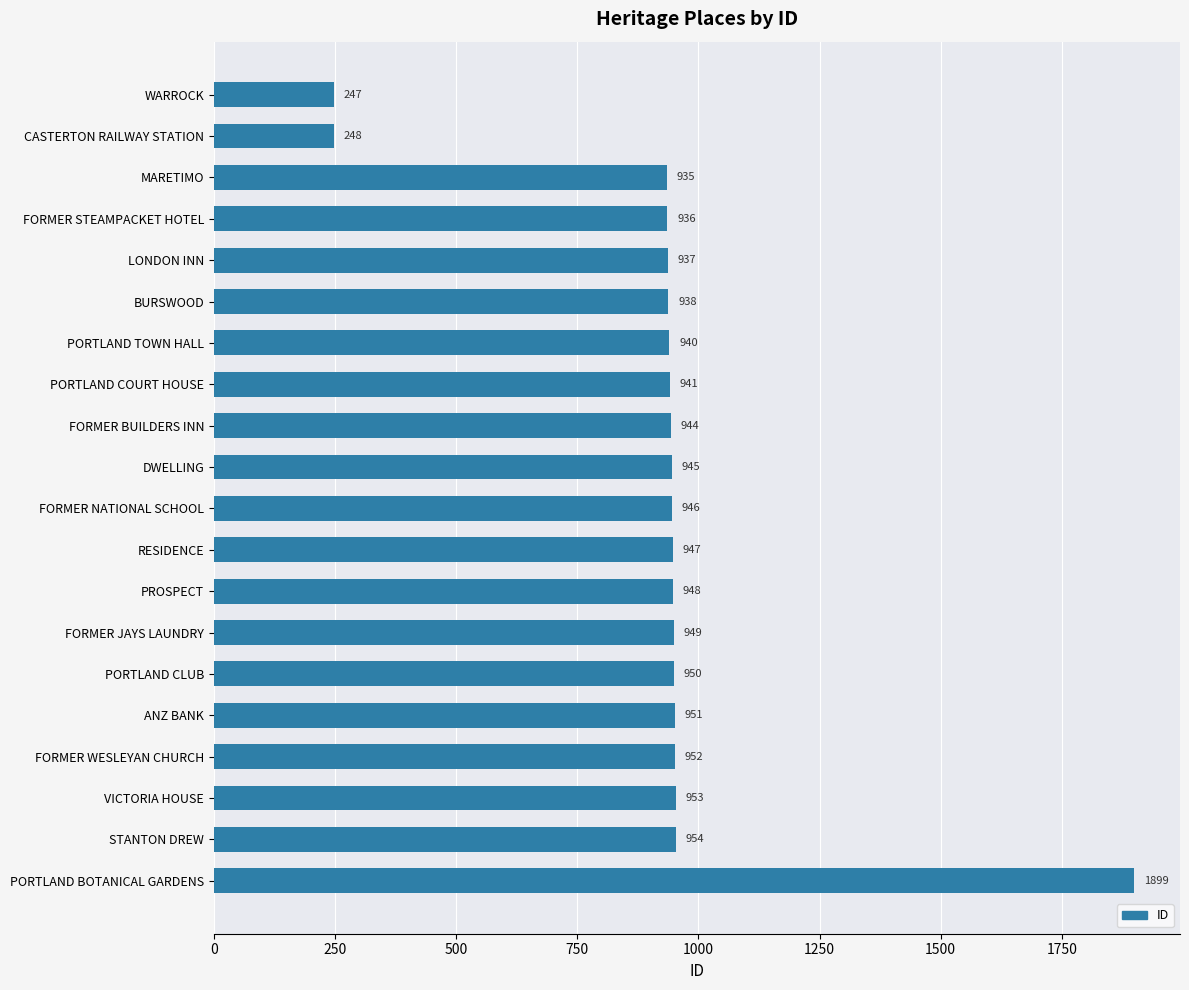

What is the sum of all values?

18460